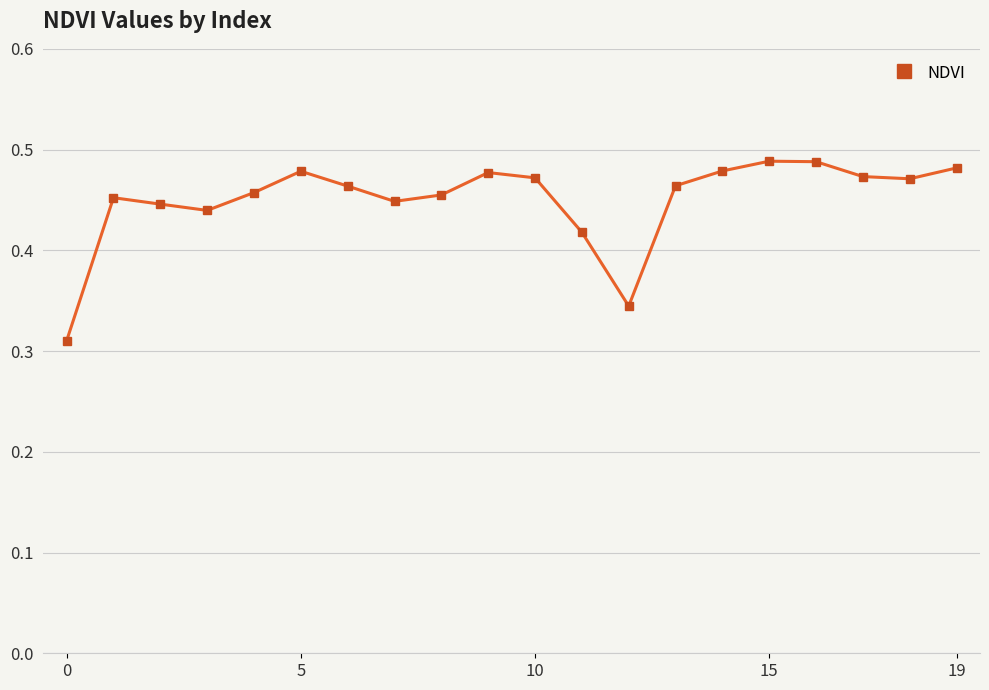

True or false: the data has more than 0 interior local peaks.

True